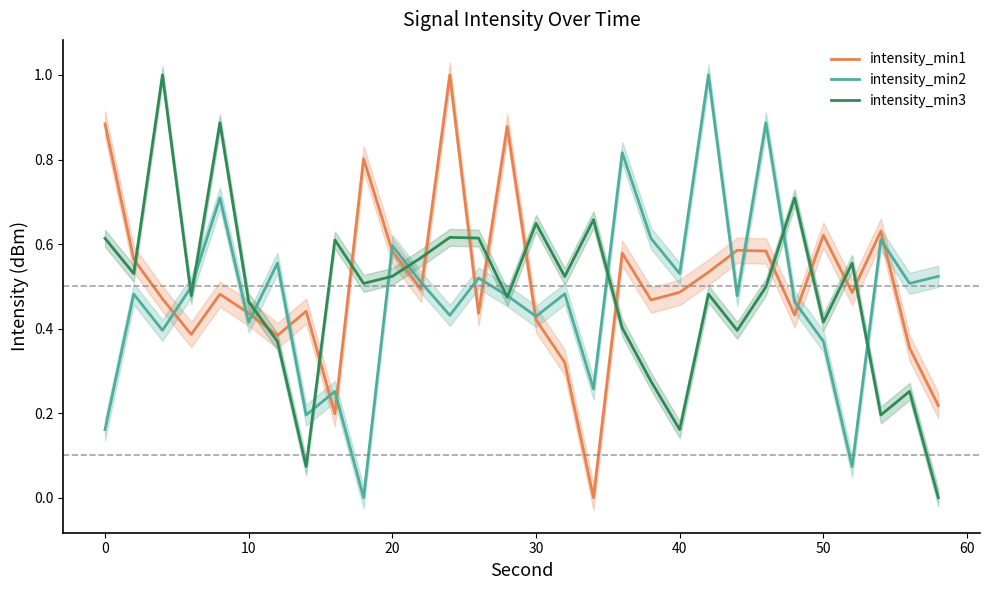

How many times do intensity_min1 and intensity_min3 cross each other?

14